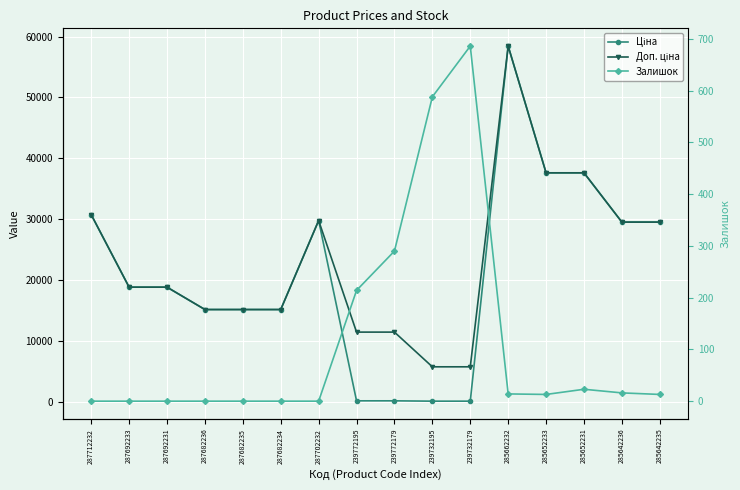

How many data points does each series have?

16